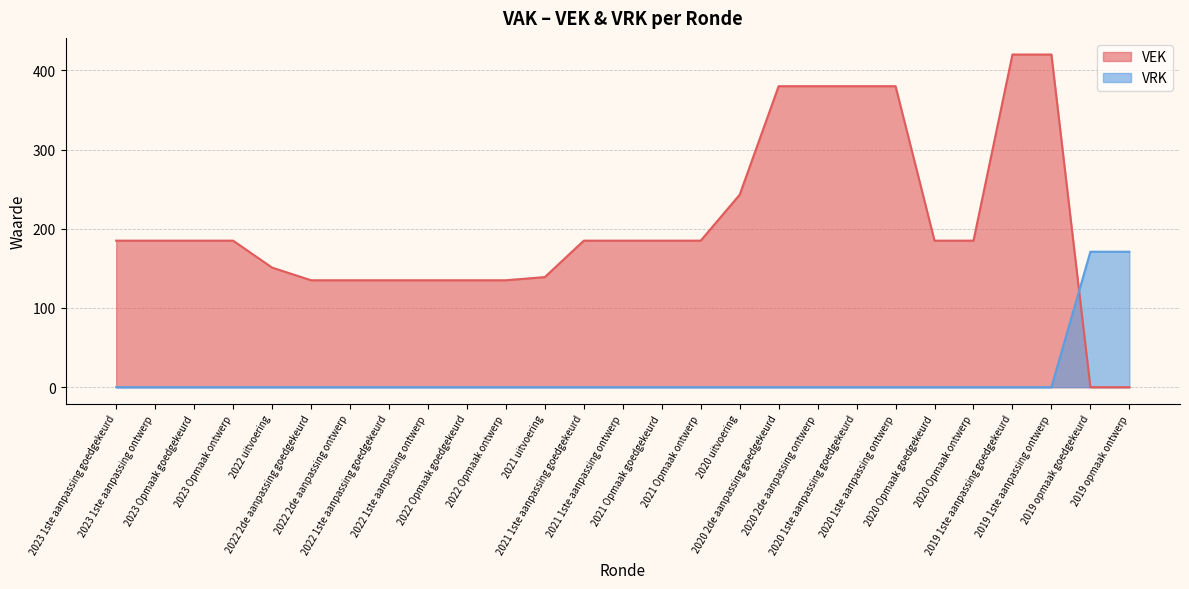

Where does the VEK series first go above 185?

2020 uitvoering